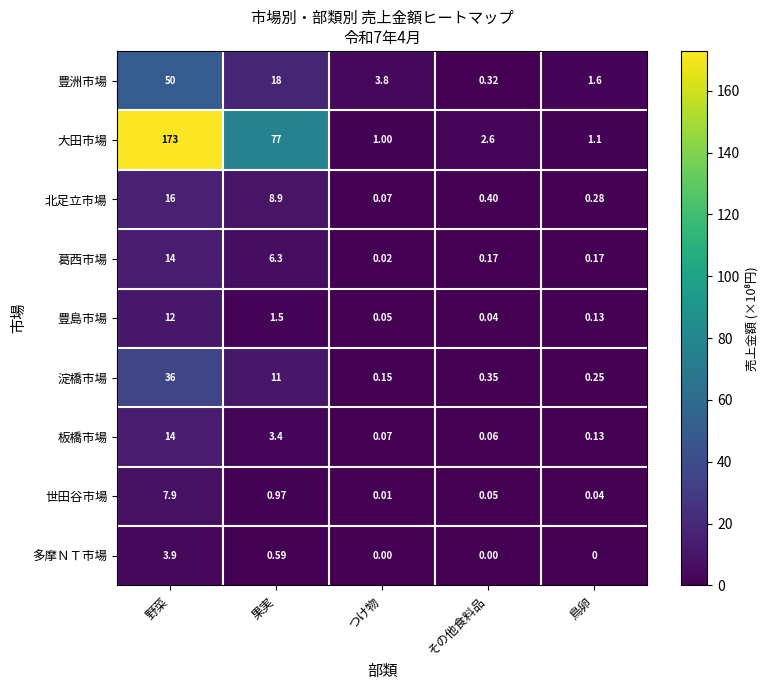

At which category is the sum across all series the highest?

野菜